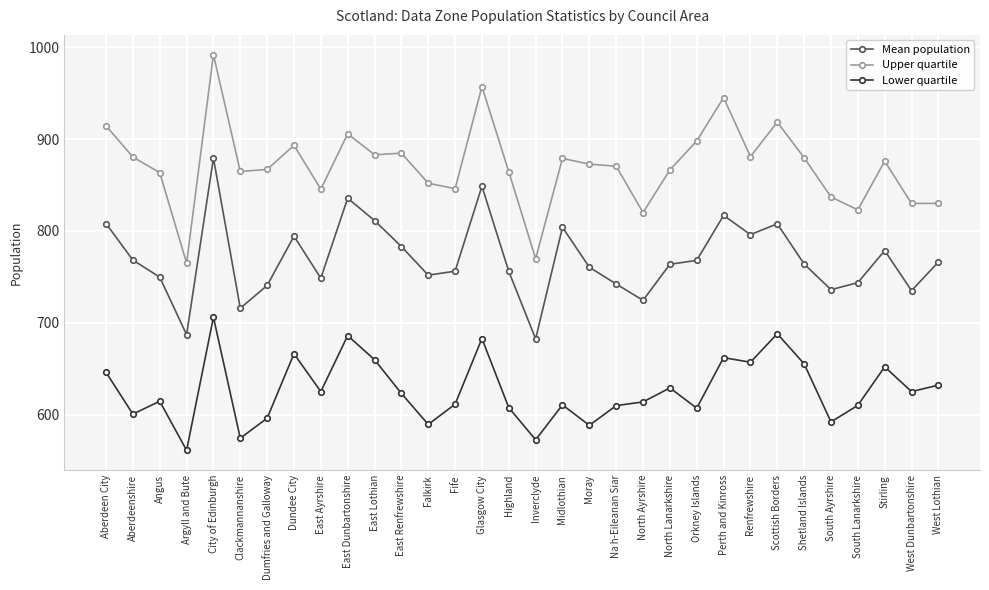

At which category does Upper quartile reach its first local peak?

City of Edinburgh